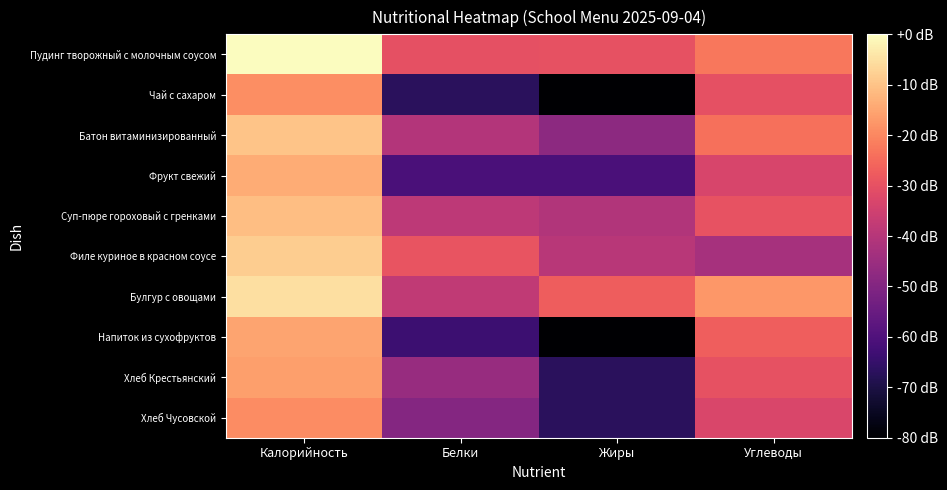

Which category has the lowest value across all series?

Жиры